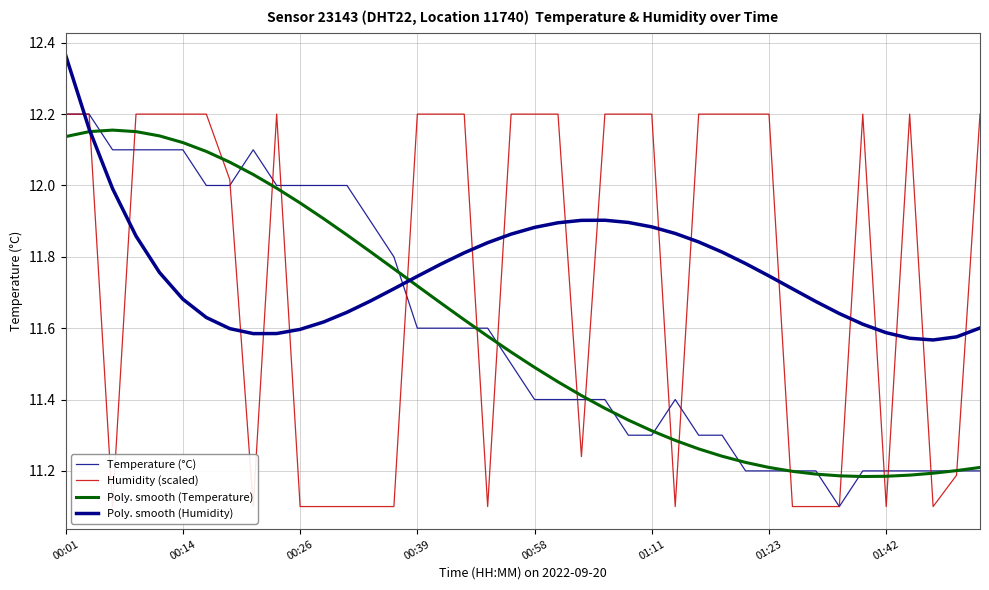

Rank the series by their maximum value, from lowest to highest.

Poly. smooth (Temperature), Temperature (°C), Humidity (scaled), Poly. smooth (Humidity)